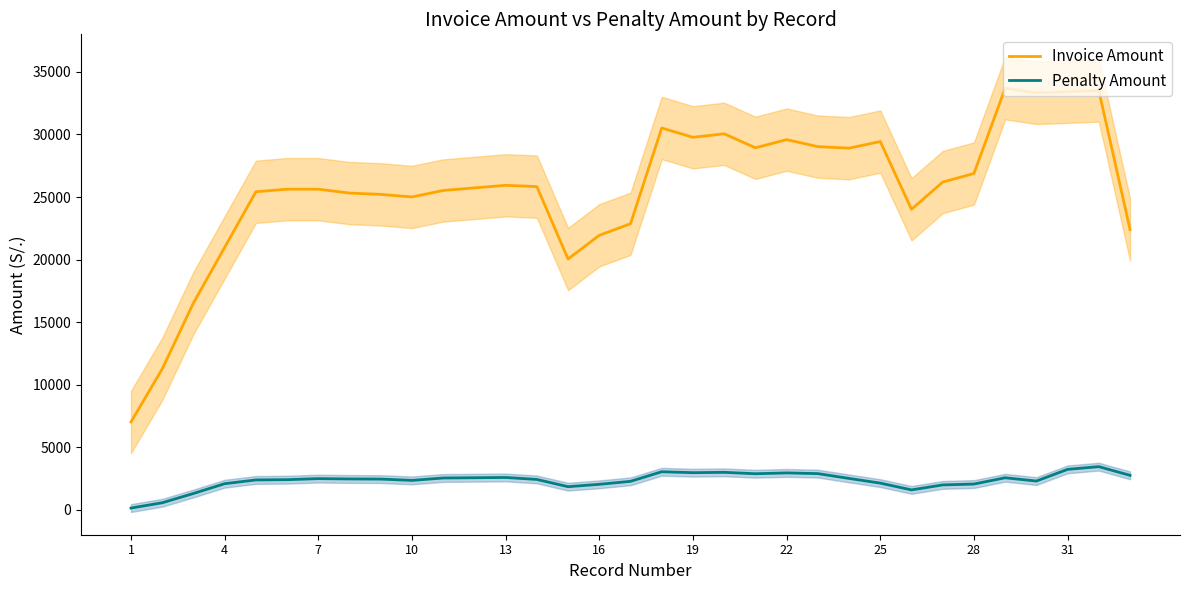

The value of Invoice Amount at 13 is 14649.3. True or false?

False